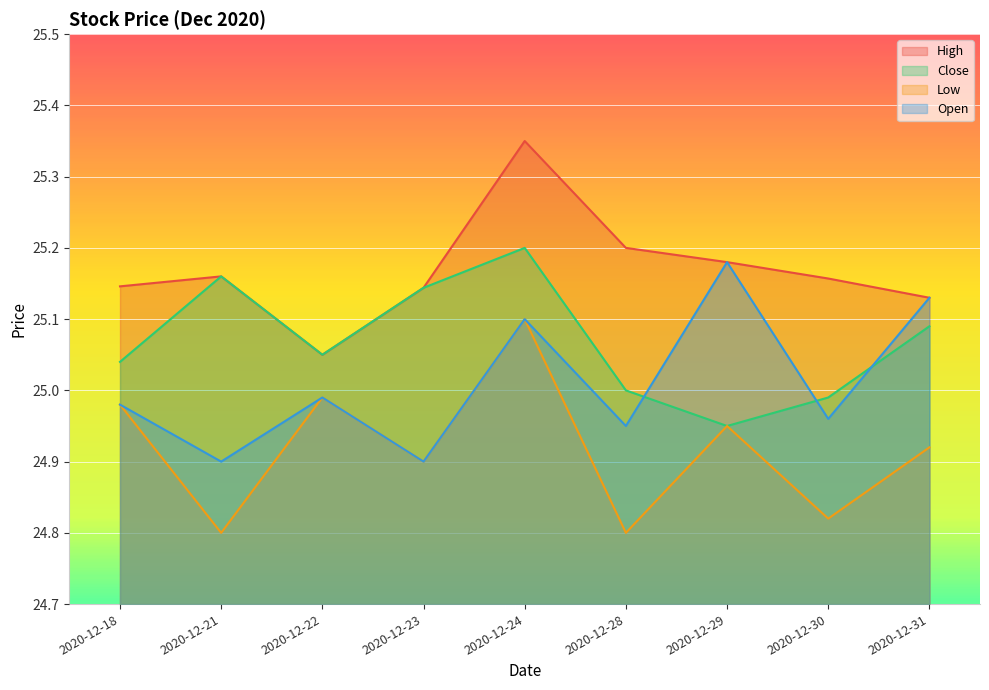

What are all the series names shown in the legend?

High, Close, Low, Open